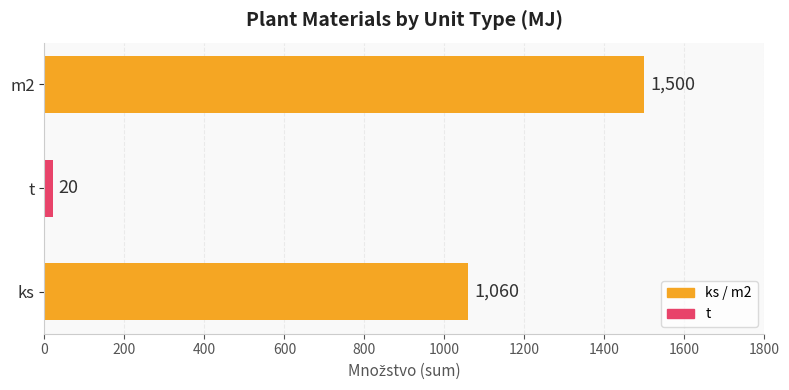

Between ks and m2, which is larger?

m2